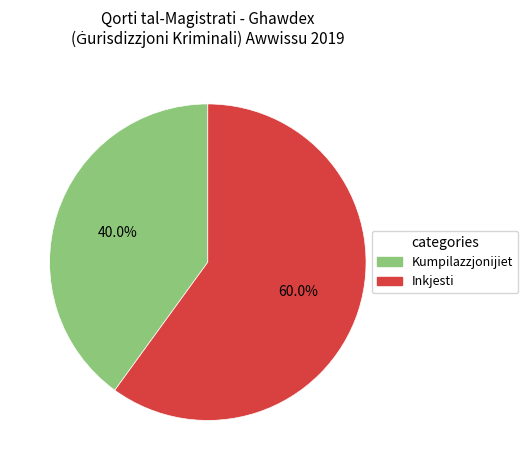

The Kumpilazzjonijiet slice represents 55% of the pie. True or false?

False